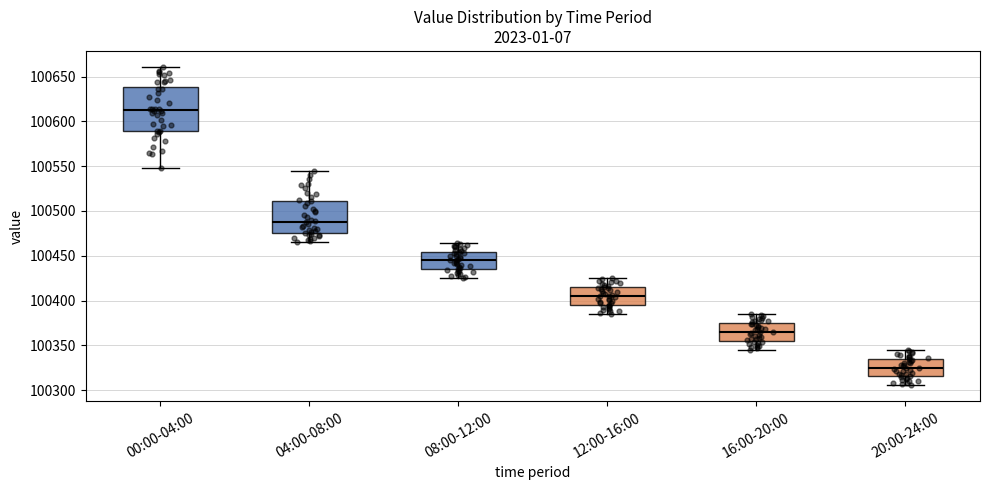

Where does the upper whisker of the box for 00:00-04:00 end on the y-axis? The values are not printed on the chart, so give them approximately, as read against the axis.

100660